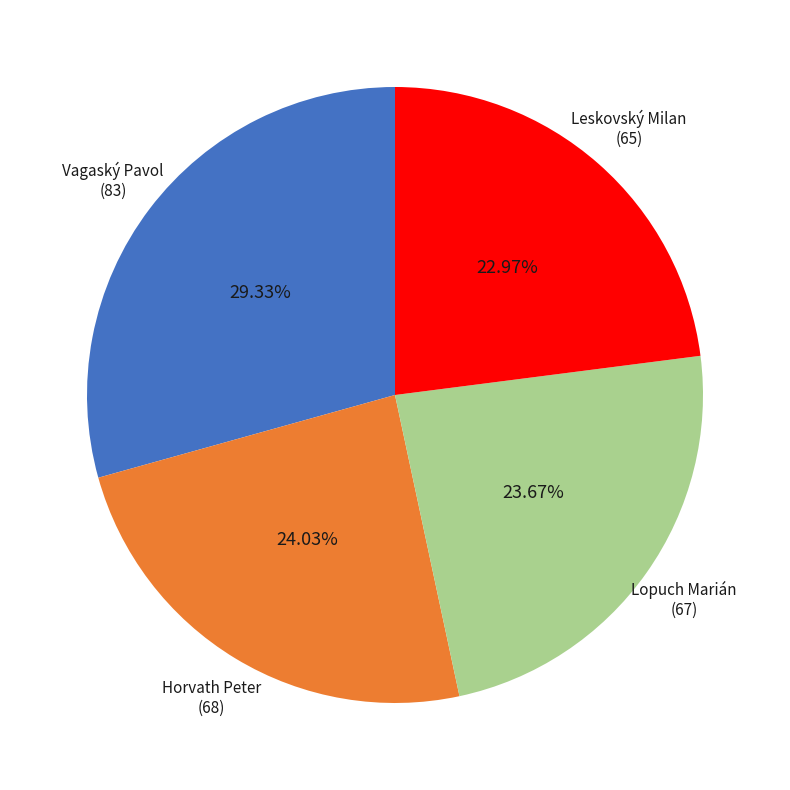

Count the number of slices in the pie.

4